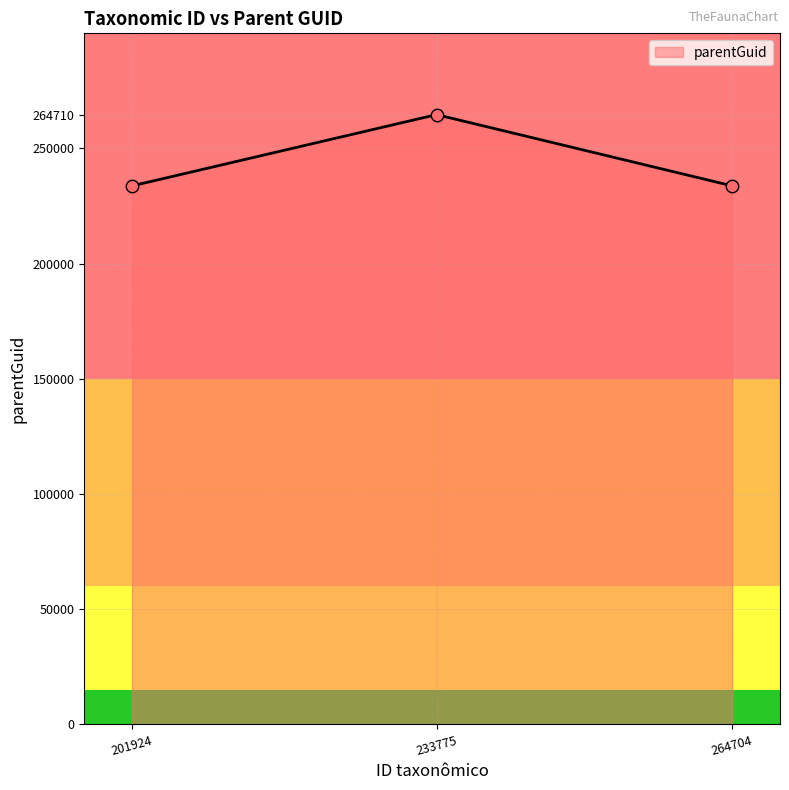

Between 233775 and 264704, which is larger?

233775